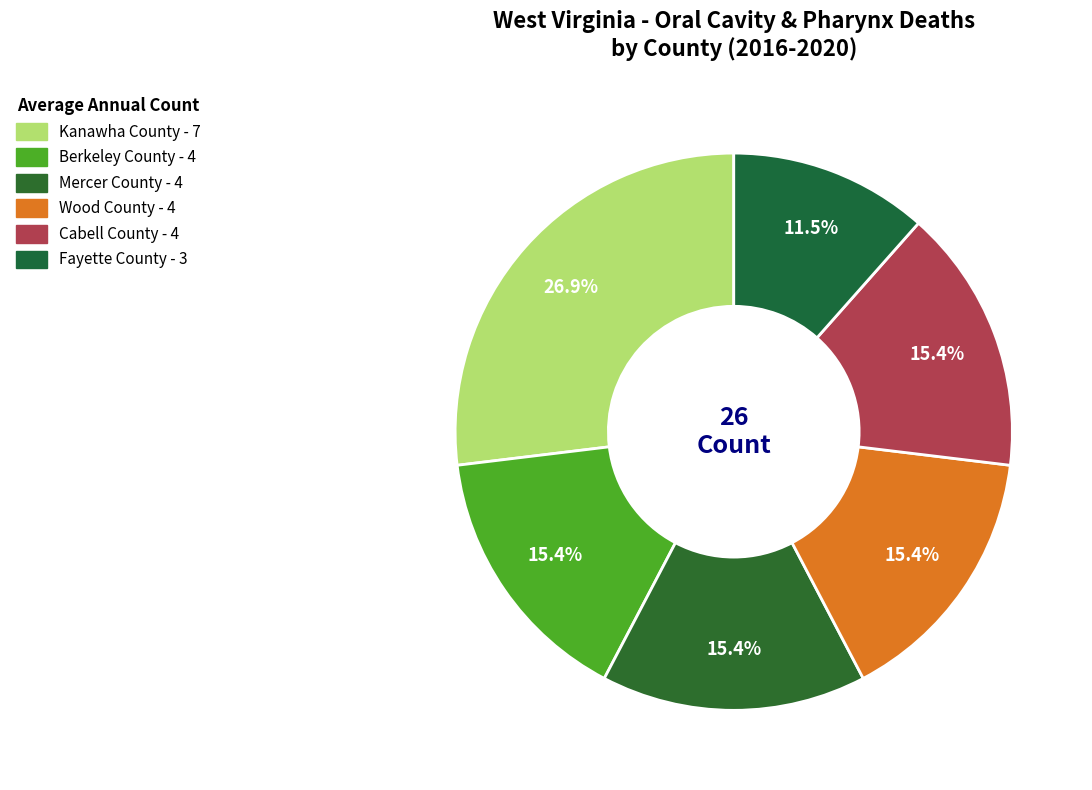

To the nearest percent, what percentage of the pie is Berkeley County?

15%